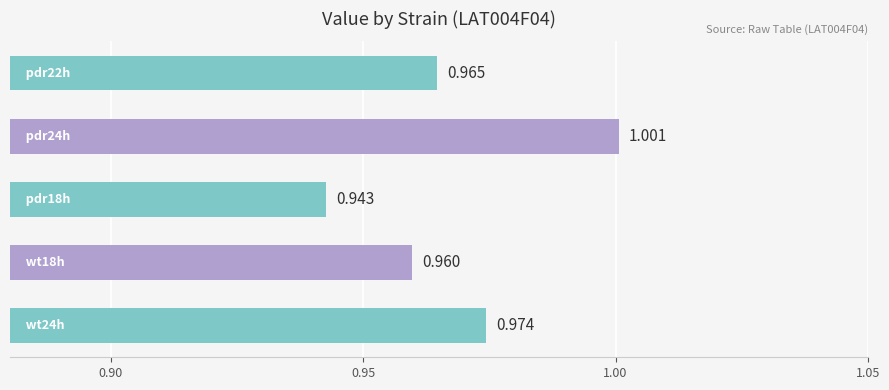

How many series are shown in this chart?

1